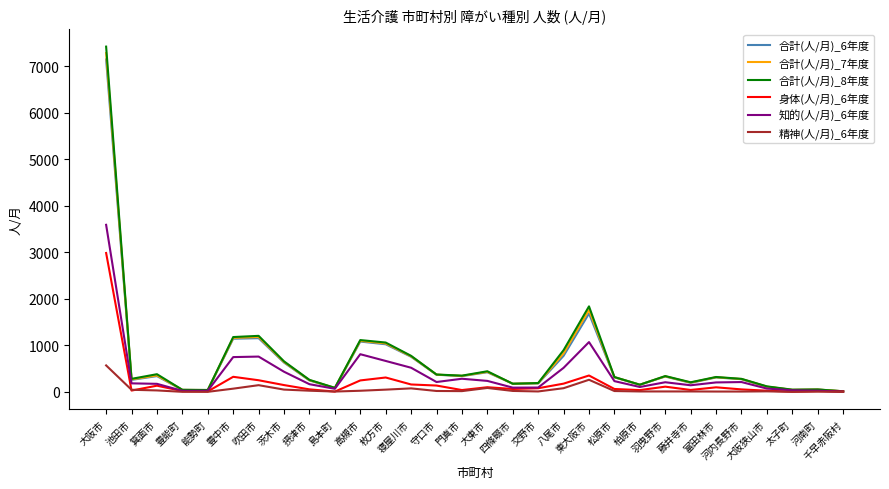

Rank the categories by 合計(人/月)_8年度 value from lowest to highest.

千早赤阪村, 能勢町, 豊能町, 太子町, 河南町, 島本町, 大阪狭山市, 柏原市, 四條畷市, 交野市, 藤井寺市, 摂津市, 池田市, 河内長野市, 松原市, 富田林市, 羽曳野市, 門真市, 守口市, 箕面市, 大東市, 茨木市, 寝屋川市, 八尾市, 枚方市, 高槻市, 豊中市, 吹田市, 東大阪市, 大阪市